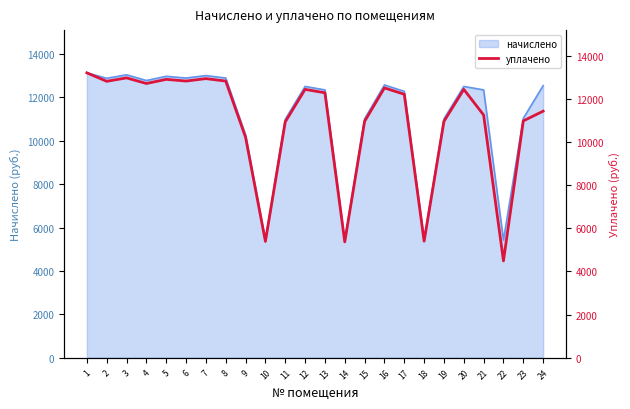

What is the change in value from 3 to 23?

-1994.7